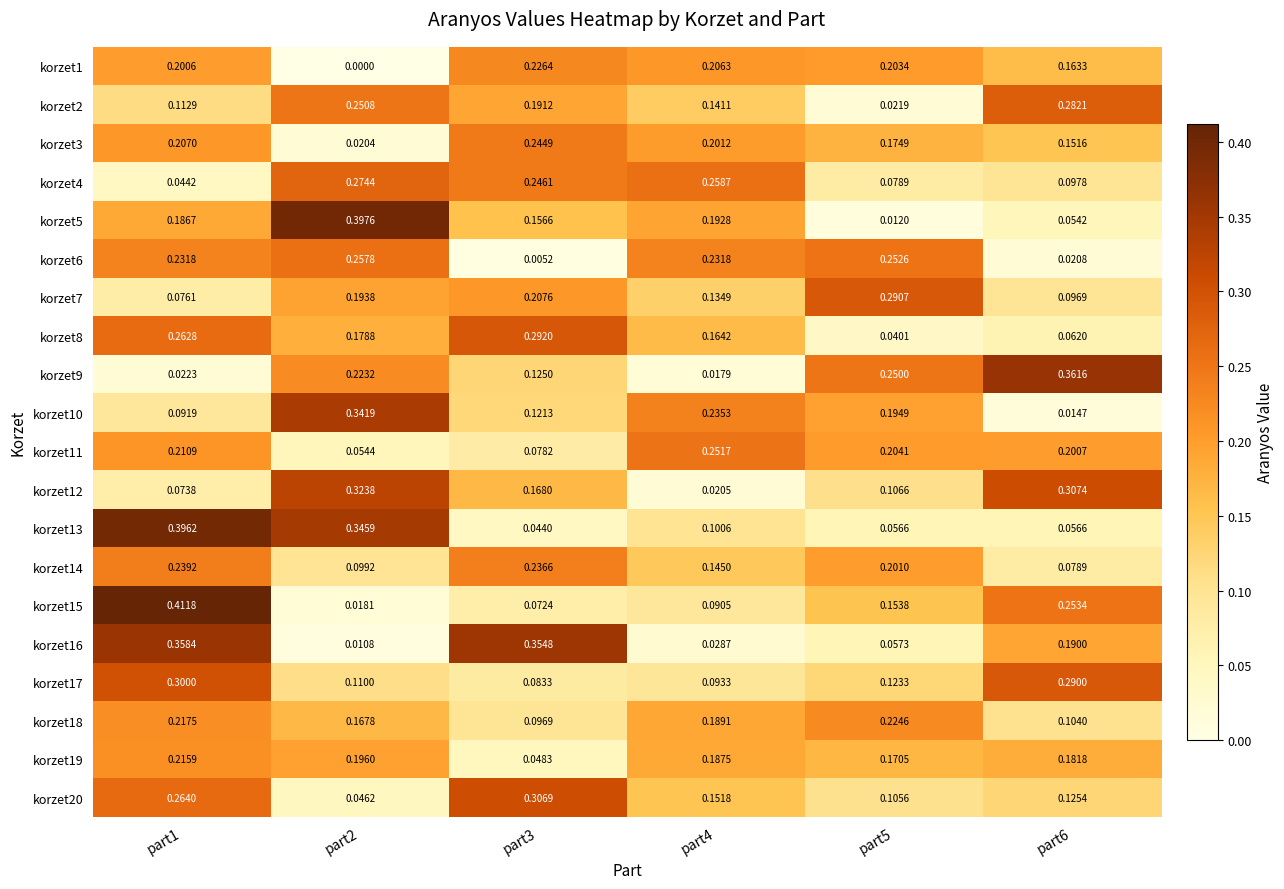

Is the value of korzet2 at part3 greater than the value of korzet7 at part2?

No